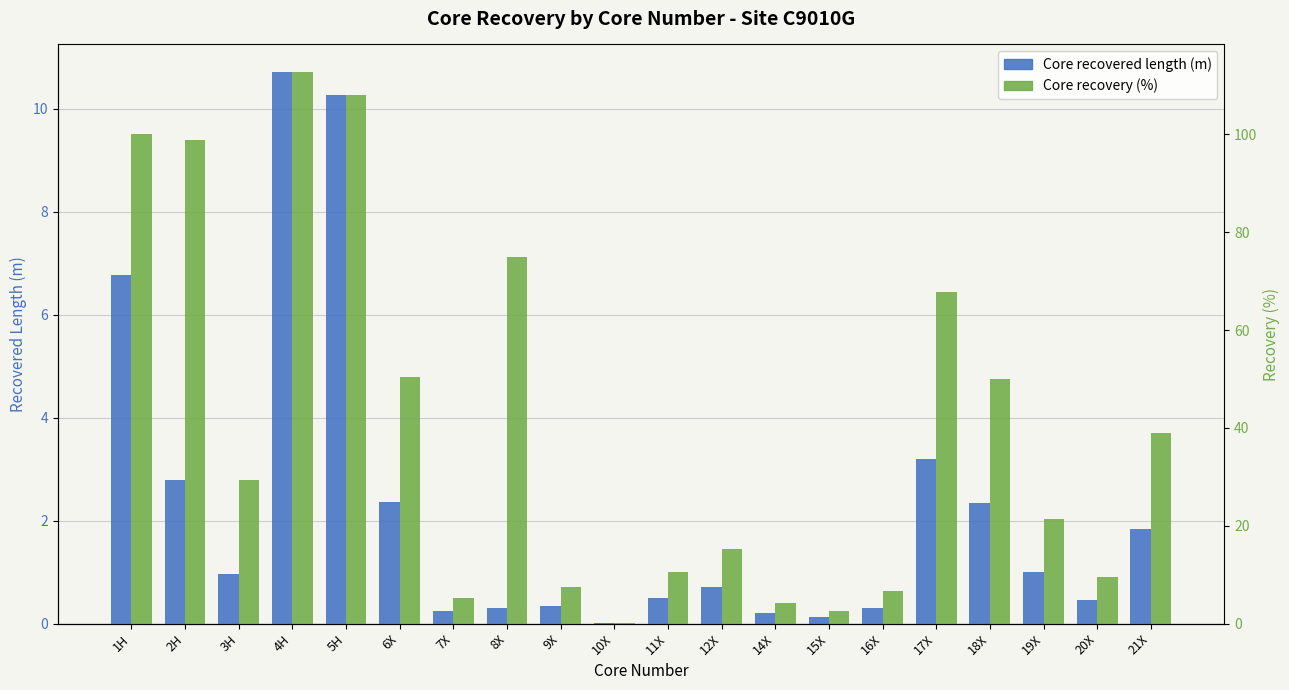

Between 7X and 19X, which series saw the biggest shift?

Core recovery (%)